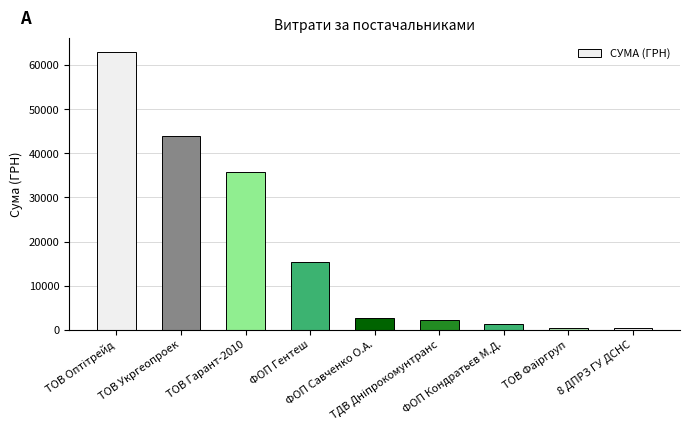

How many data points does each series have?

9